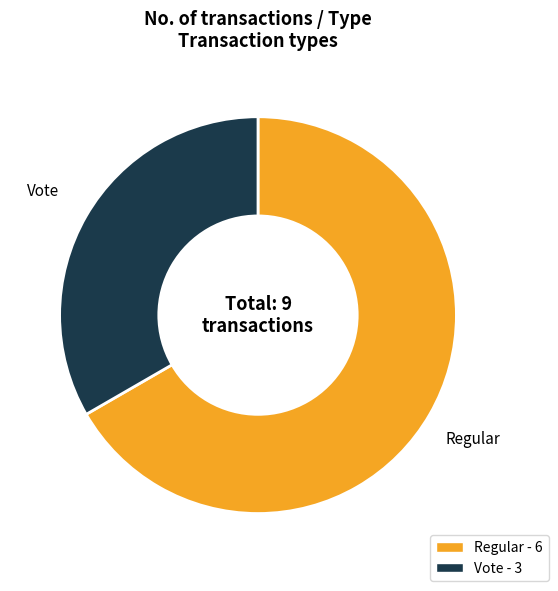

Count the number of slices in the pie.

2